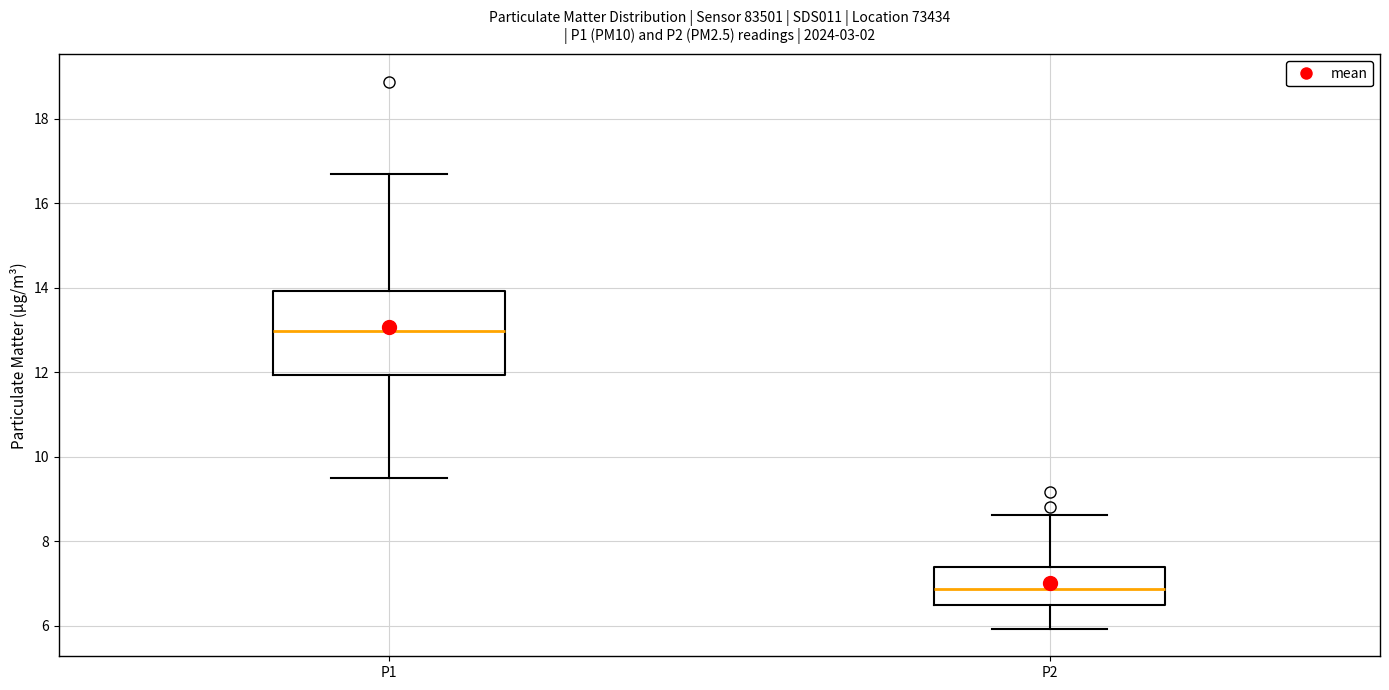

Where is the lower edge of the box for P1 on the y-axis? The values are not printed on the chart, so give them approximately, as read against the axis.

12.0